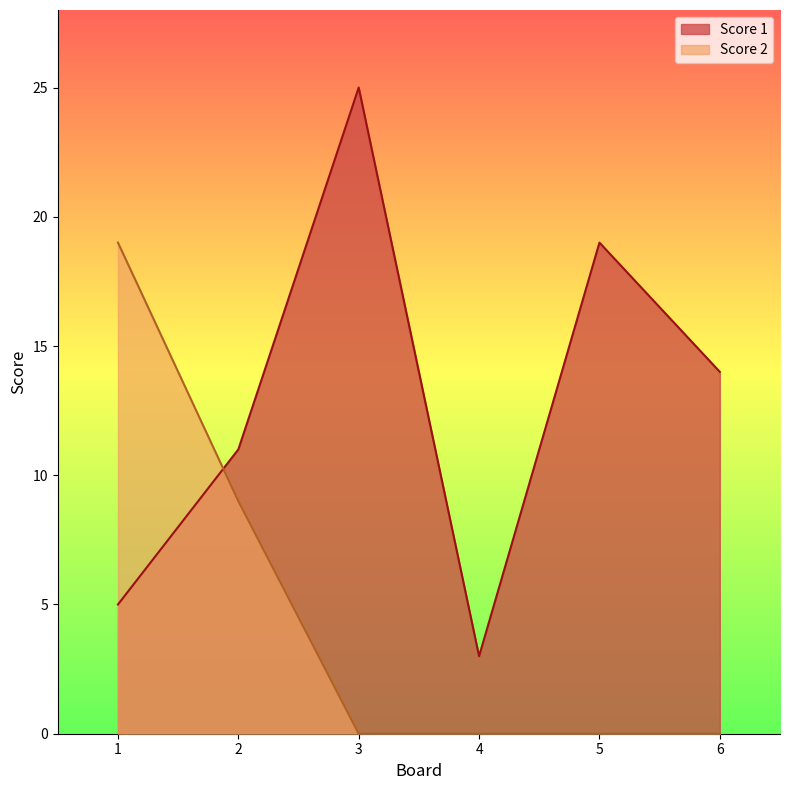

Which category has the lowest value across all series?

3